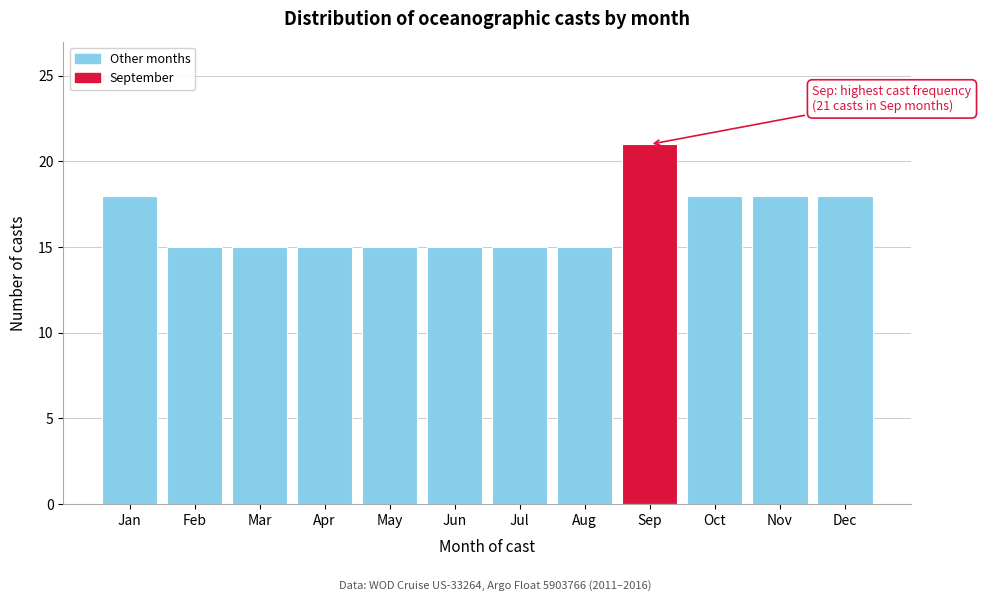

Reading right to left, list all the values displayed in this chart.

Dec=18	Nov=18	Oct=18	Sep=21	Aug=15	Jul=15	Jun=15	May=15	Apr=15	Mar=15	Feb=15	Jan=18